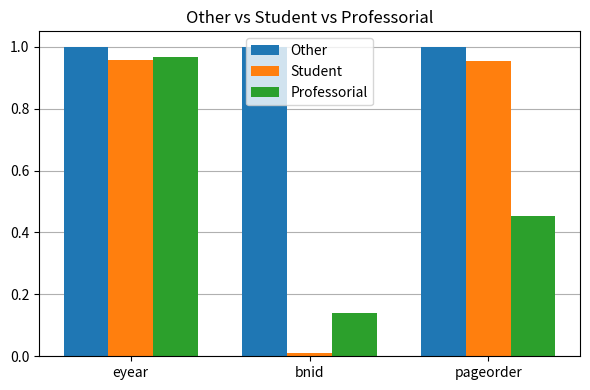

At which label does Professorial reach its peak?

eyear